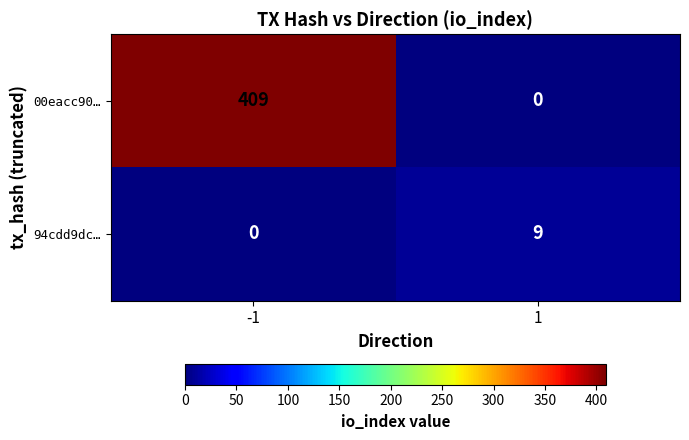

Which series has the largest range (max minus min)?

00eacc90…